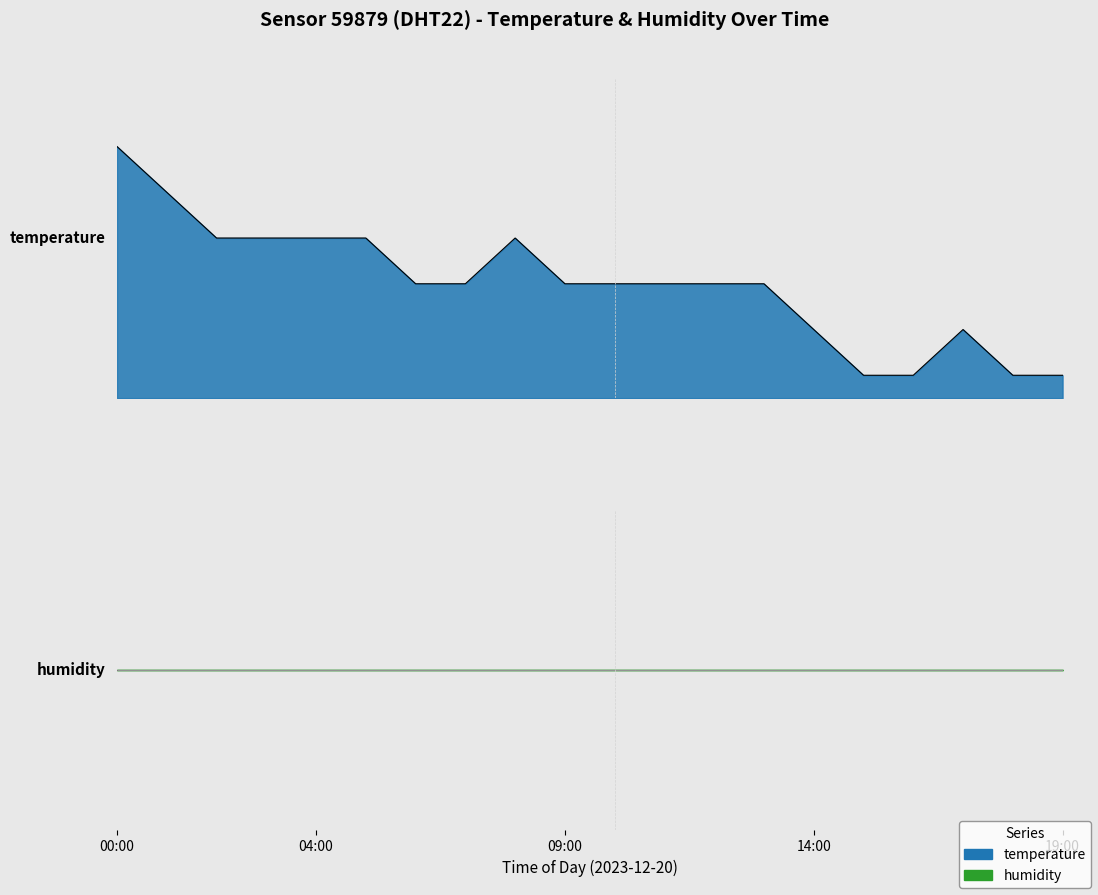

Reading right to left, extract all data points from this chart.

19:00=6.7	18:00=6.7	17:00=6.8	16:00=6.7	15:00=6.7	14:00=6.8	13:00=6.9	12:00=6.9	11:00=6.9	10:00=6.9	09:00=6.9	08:00=7.0	07:00=6.9	06:00=6.9	05:00=7.0	04:00=7.0	03:00=7.0	02:00=7.0	01:00=7.1	00:00=7.2